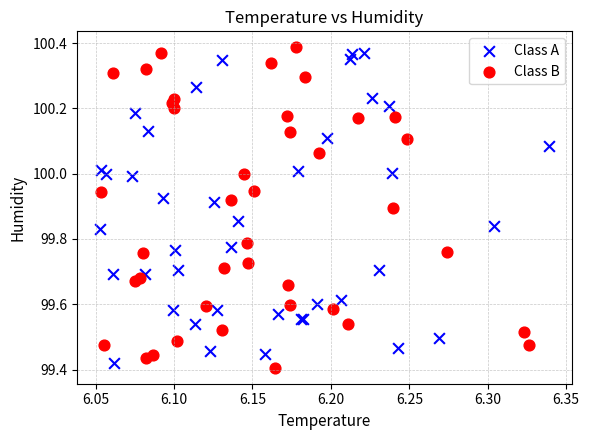

Which series reaches the maximum Y coordinate?

Class B